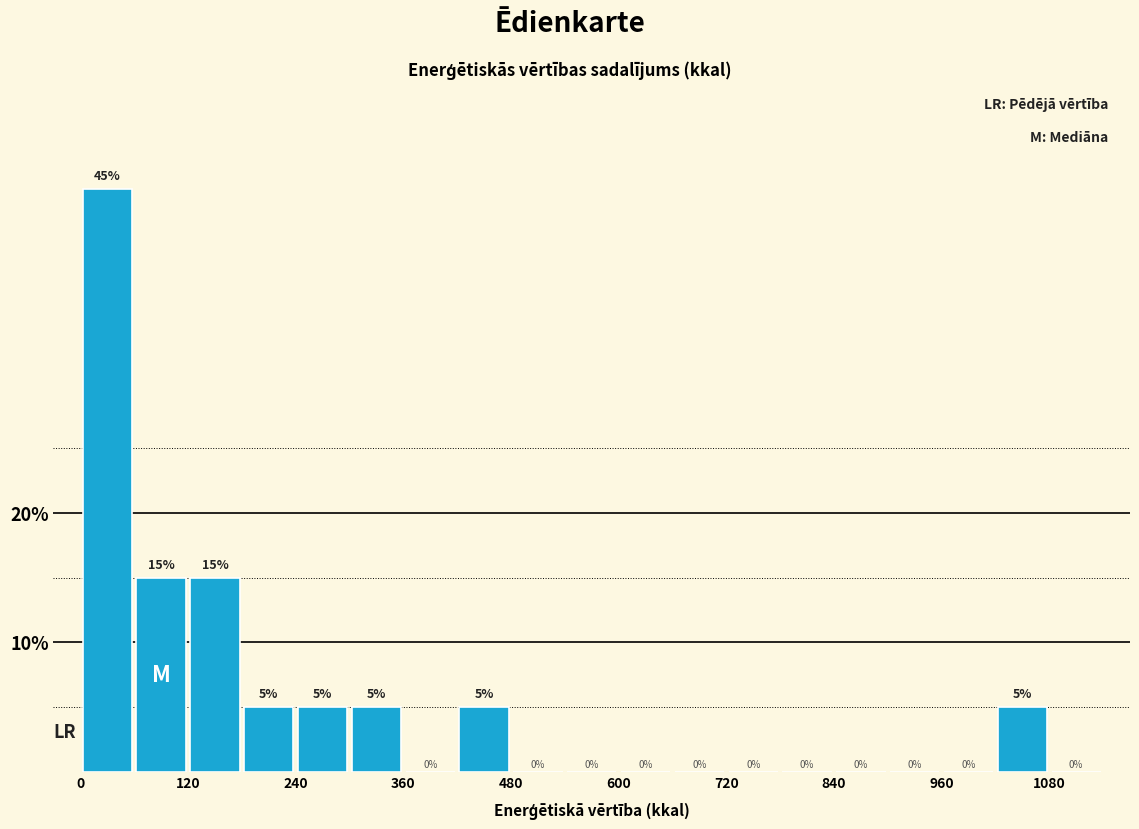

Around what value on the x-axis is the tallest bar? Give the approximate position of its centre, as read against the axis.

40